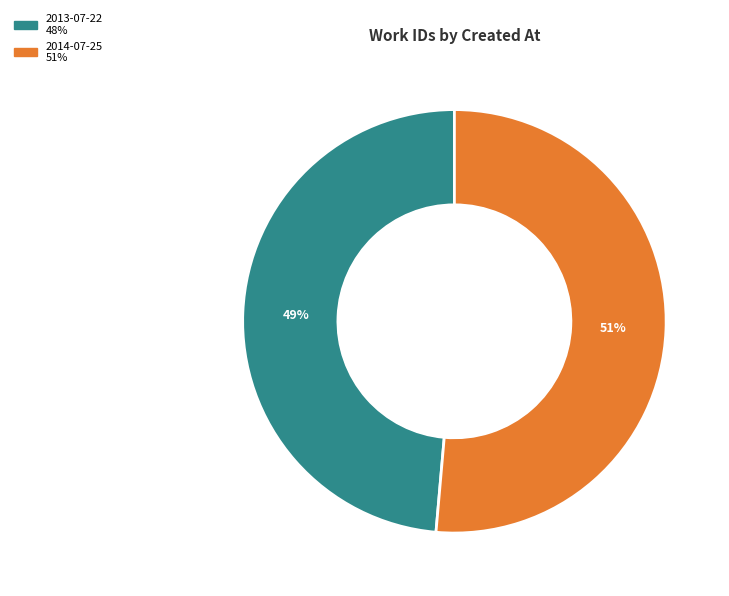

Which has a higher value, 2013-07-22 or 2014-07-25?

2014-07-25